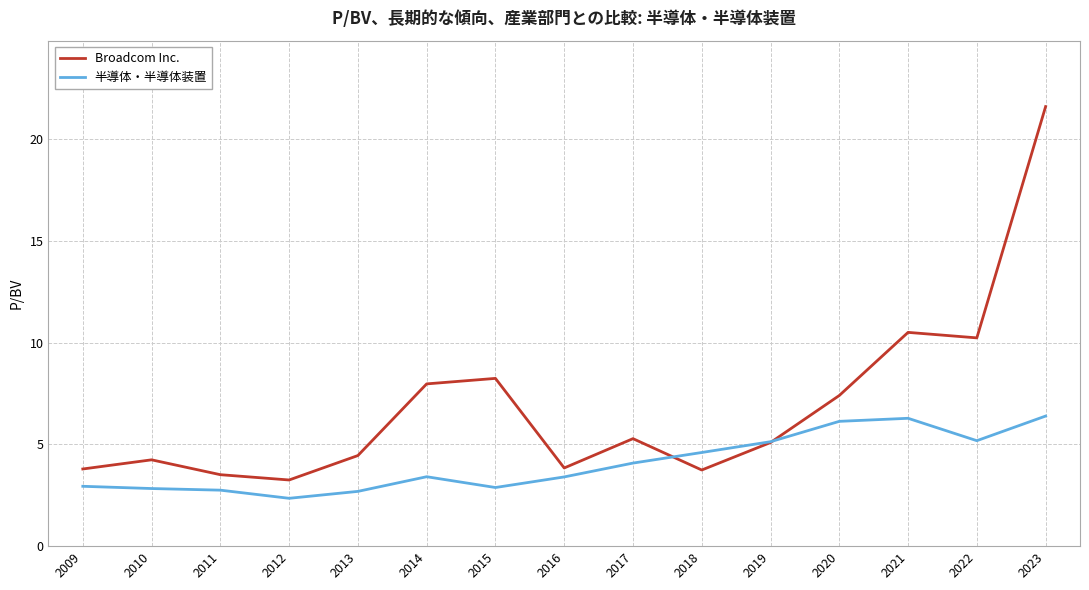

Which series ends up on top after the final intersection of 半導体・半導体装置 and Broadcom Inc.?

Broadcom Inc.